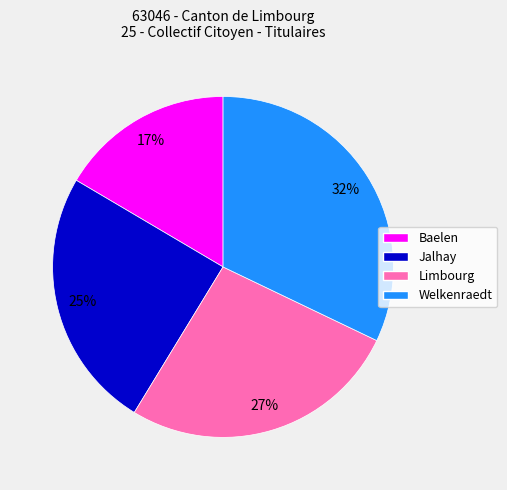

Do Jalhay and Baelen together represent more than half of the pie?

No